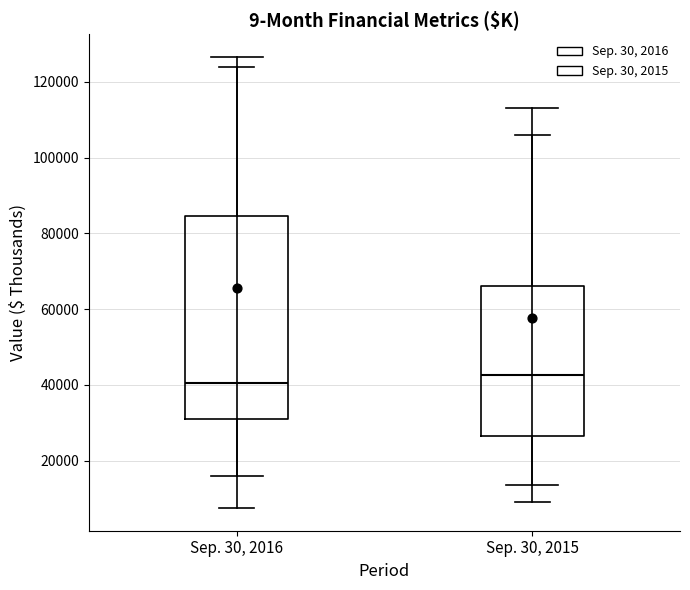

Reading left to right, transcribe this box plot: for each box, give where its median line is, the range the box spans, and where its two whiskers end, as read against the y-axis. The values are not printed on the chart, so give them approximately, as read against the axis.

Sep. 30, 2016: median 40000, box 30000 to 84000, whiskers 16000 to 126000
Sep. 30, 2015: median 42000, box 26000 to 66000, whiskers 14000 to 114000